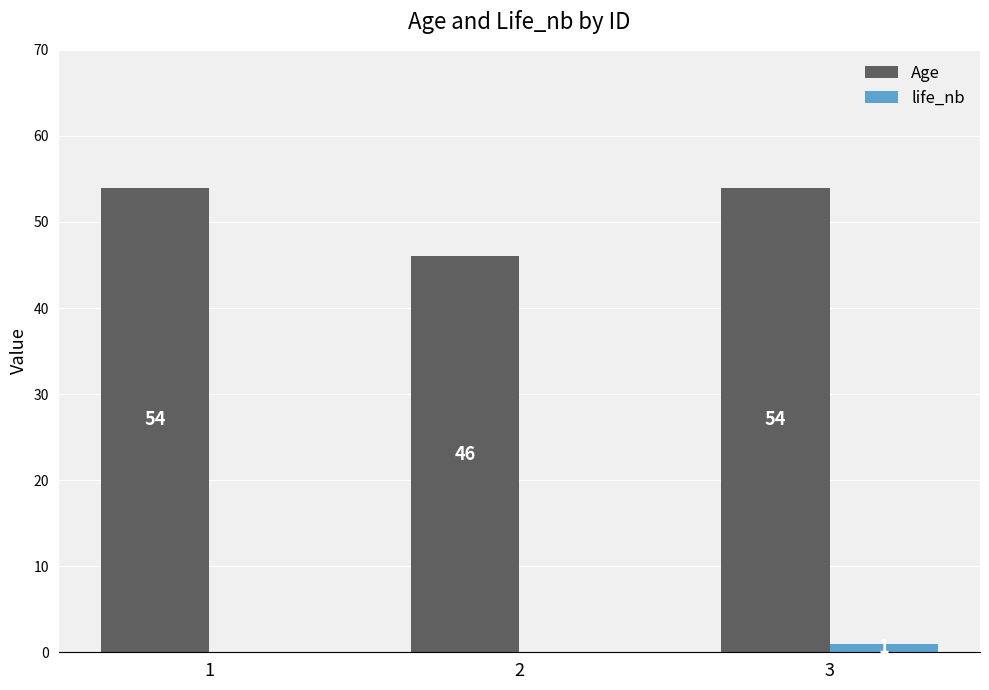

What is the highest value of the life_nb series?

1